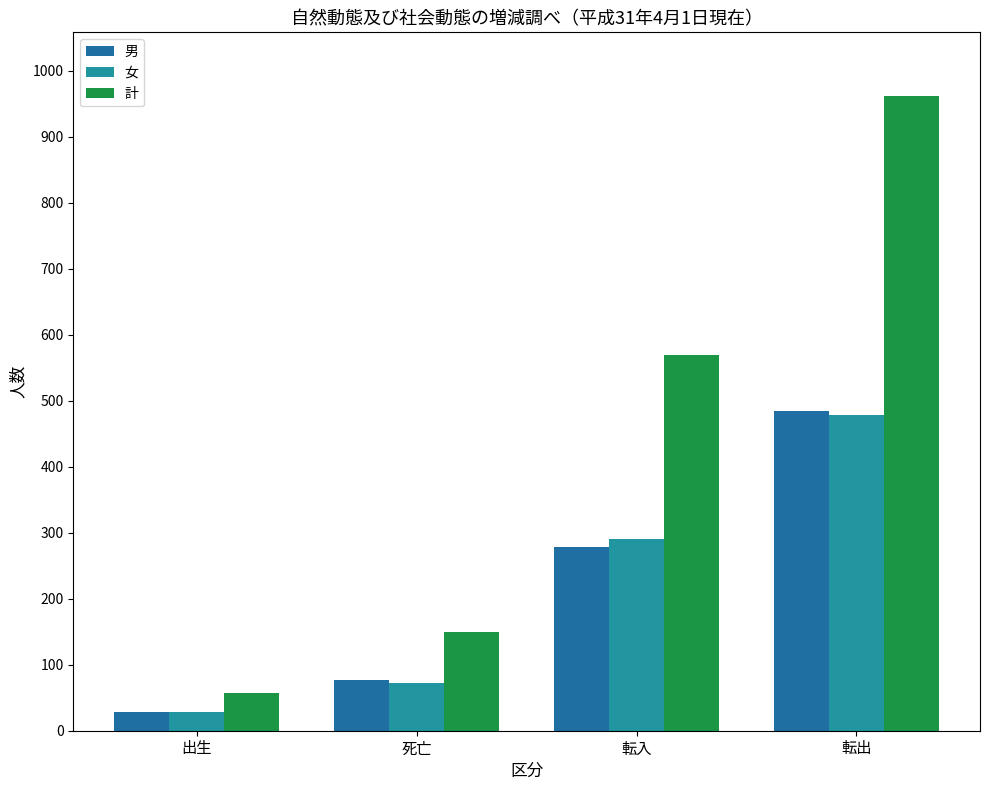

Reading right to left, list all the values displayed in this chart.

男: 484	279	77	29
女: 478	290	73	28
計: 962	569	150	57